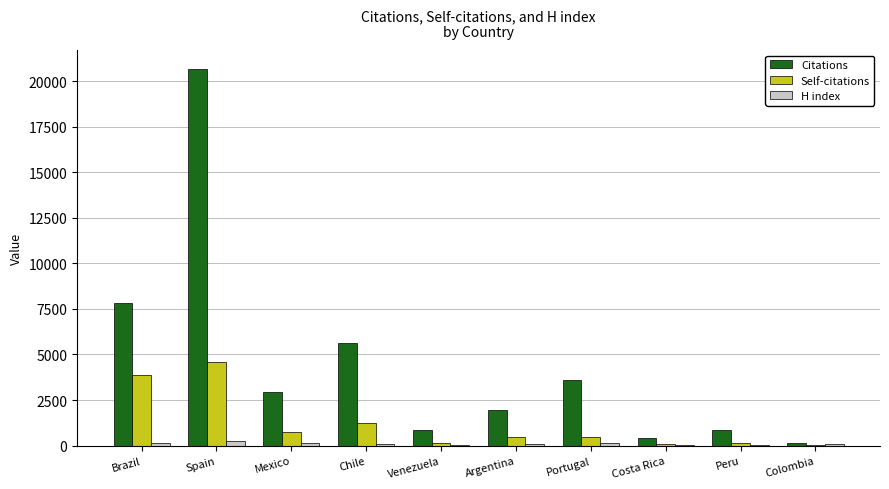

At which label does Self-citations reach its peak?

Spain